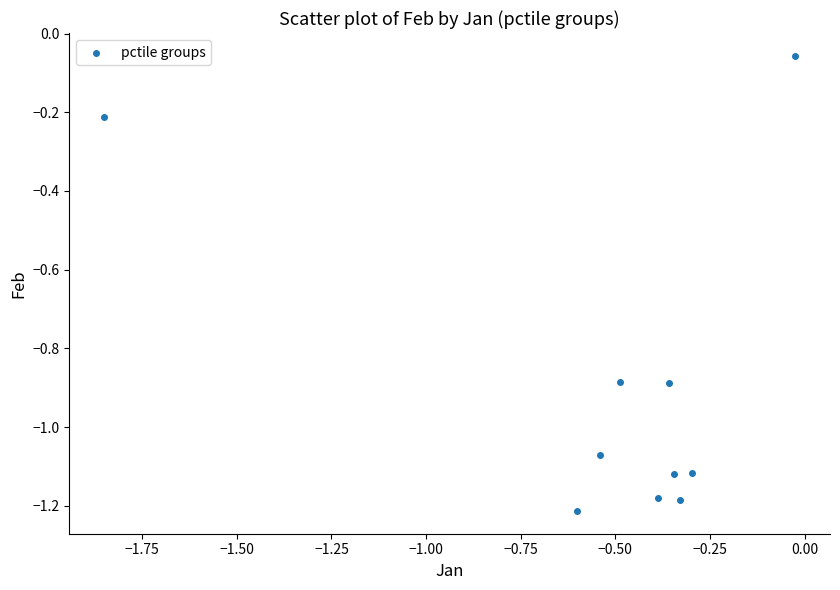

What is the range of Y values (max minus min)?

1.2